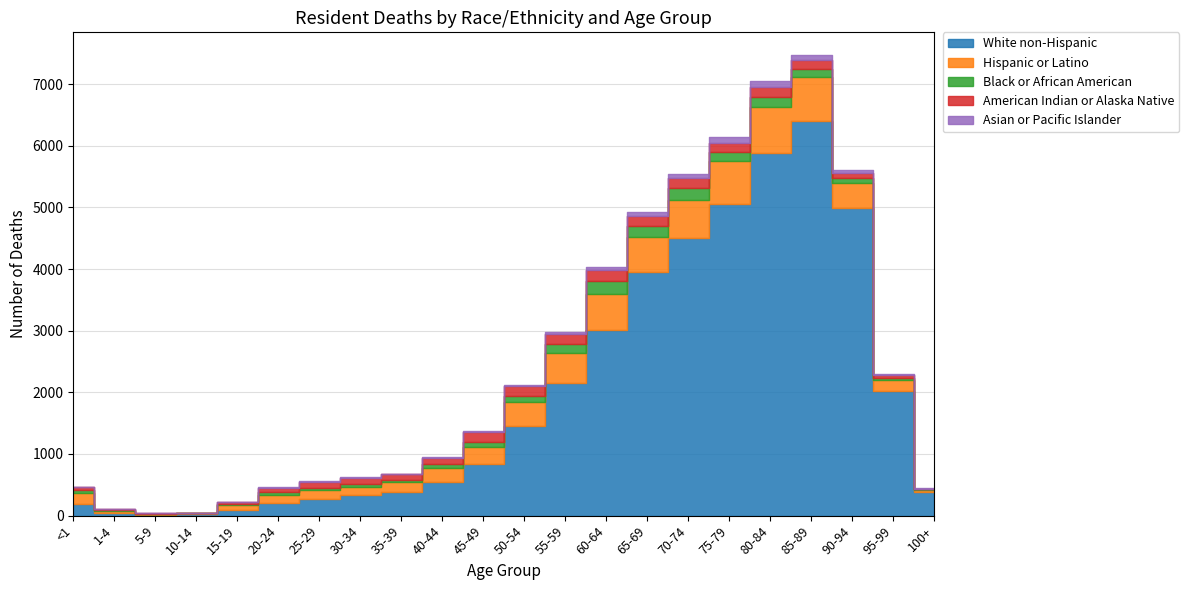

Reading left to right, transcribe all the data shown in this chart.

White non-Hispanic: 181	36	17	21	97	202	268	336	379	547	842	1453	2158	3014	3946	4509	5050	5888	6405	4984	2025	387
Hispanic or Latino: 189	34	16	16	78	139	156	132	162	222	277	395	474	586	580	617	697	739	714	405	178	33
Black or African American: 48	14	0	0	20	48	30	44	44	62	71	89	154	202	167	182	157	161	129	81	35	10
American Indian or Alaska Native: 39	16	10	10	20	61	99	100	83	108	165	162	163	179	173	162	149	166	137	86	38	10
Asian or Pacific Islander: 10	0	0	0	0	10	10	20	10	10	10	28	31	56	58	80	94	90	82	45	21	10